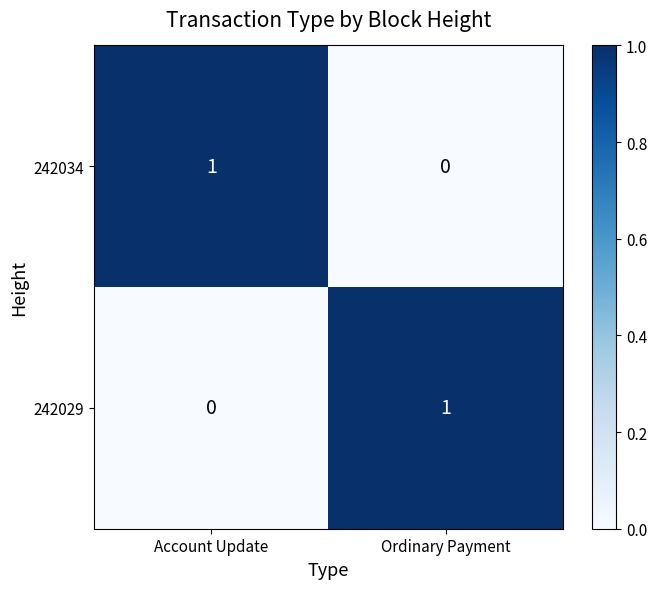

How many distinct data groups are displayed?

2